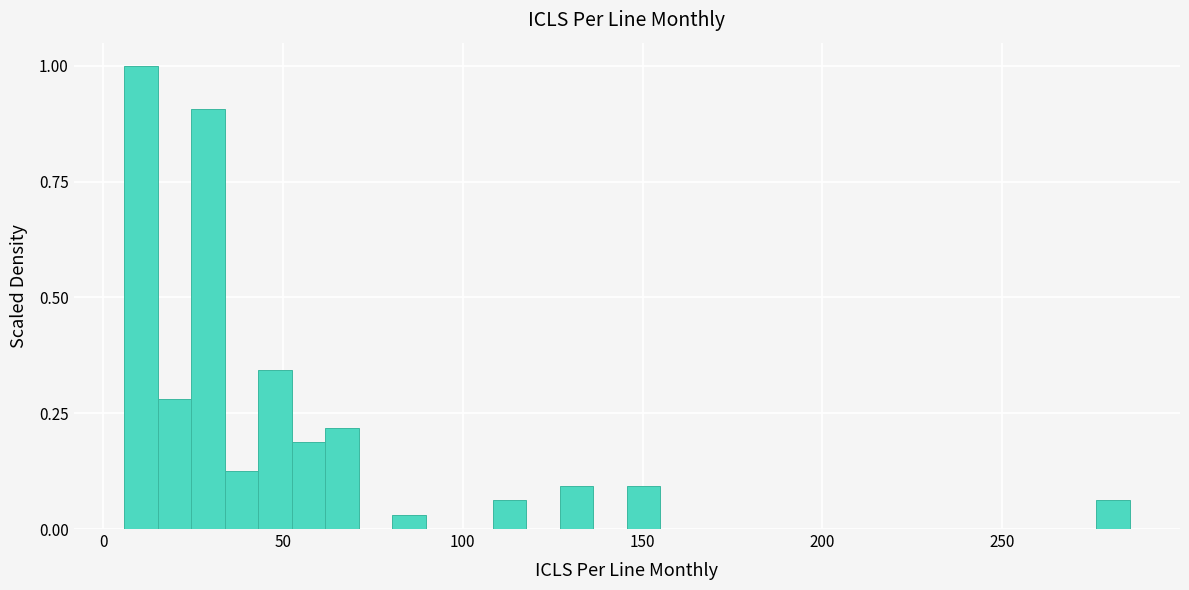

Read against the x-axis, roughly where is the centre of the tallest bar?

10